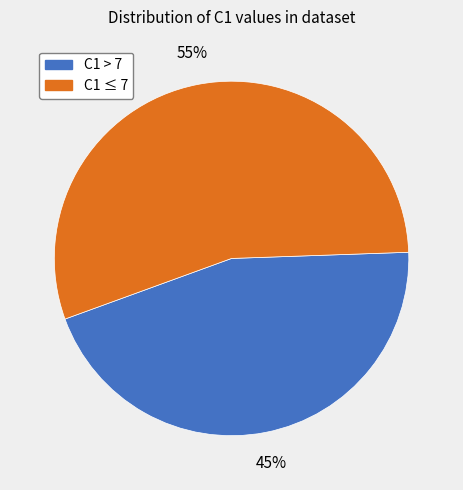

Is there any slice that represents more than half of the pie?

Yes